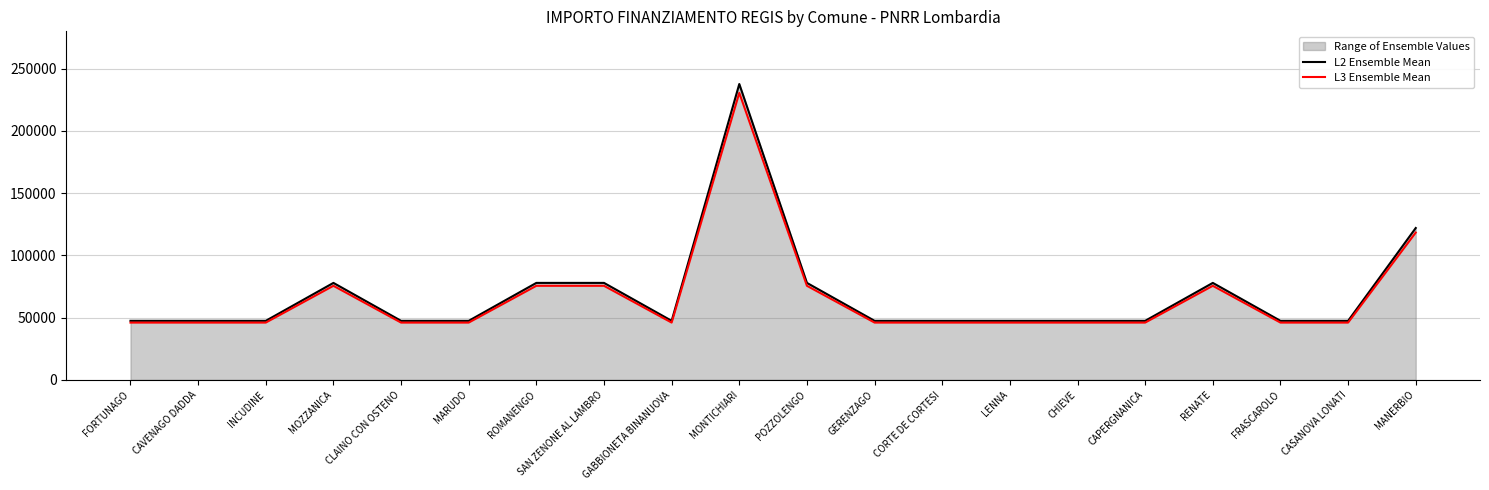

What is the value of the L3 Ensemble Mean point at the 11th from the left?

75560.1